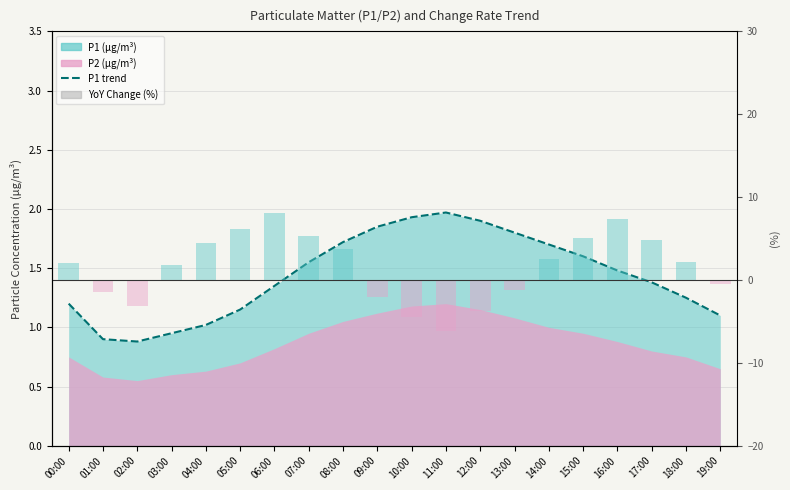

Which category has the highest value in the P1 trend series?

11:00